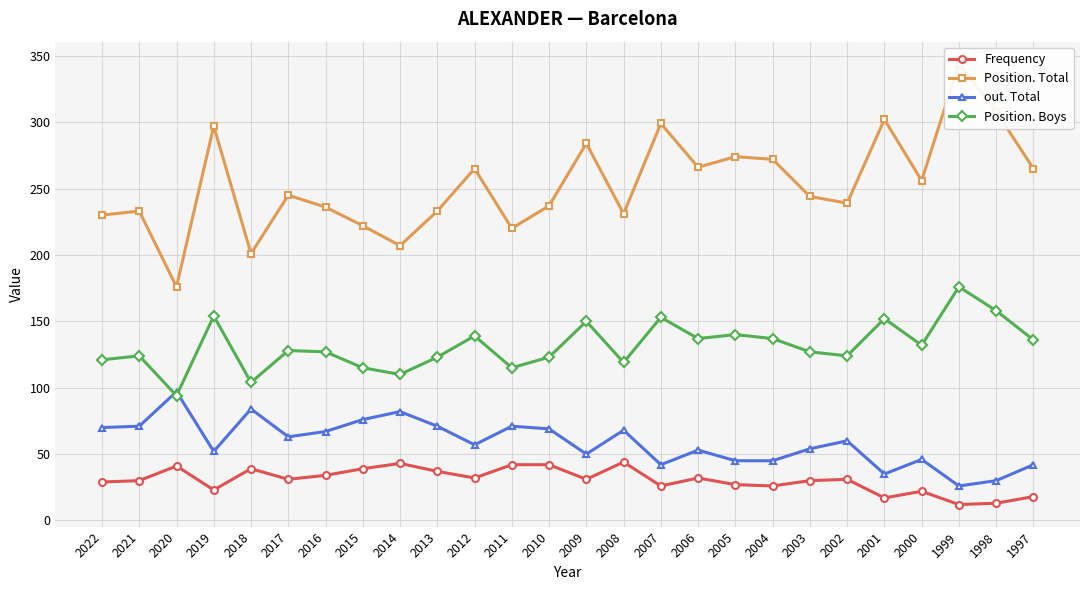

Where is the first local minimum for Position. Boys?

2020